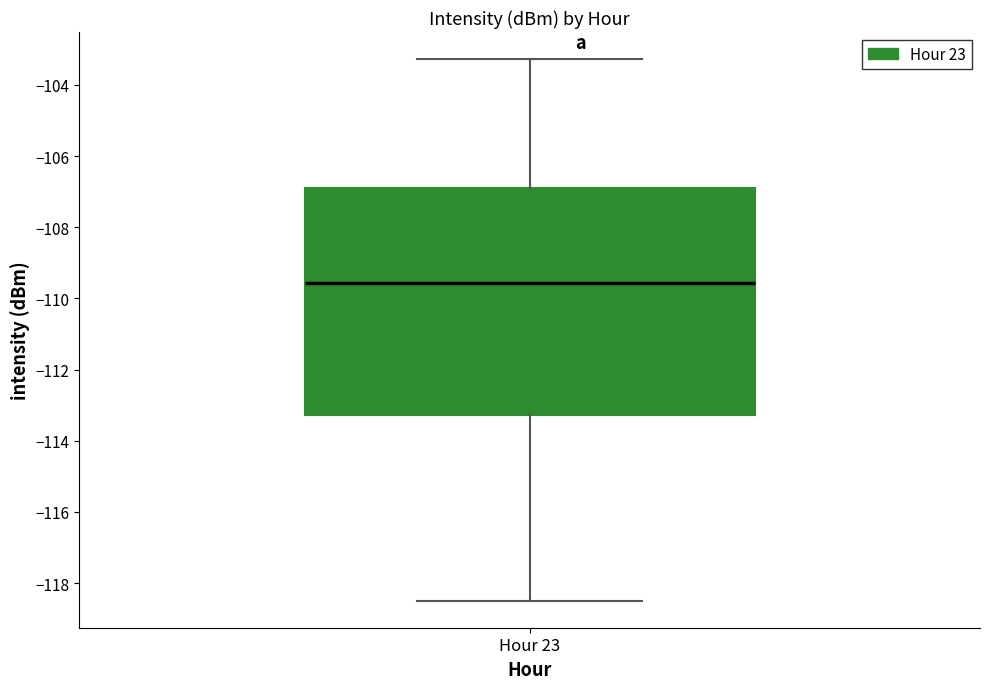

Read this box plot against the y-axis: the position of the median line, the range covered by the box, and the ends of both whiskers. The values are not printed on the chart, so give them approximately, as read against the axis.

median -109.6, box -113.2 to -106.8, whiskers -118.4 to -103.2